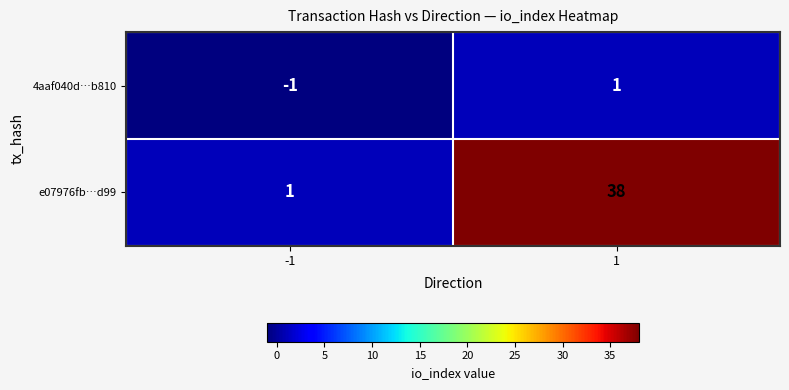

At how many categories does at least one series exceed 30?

1